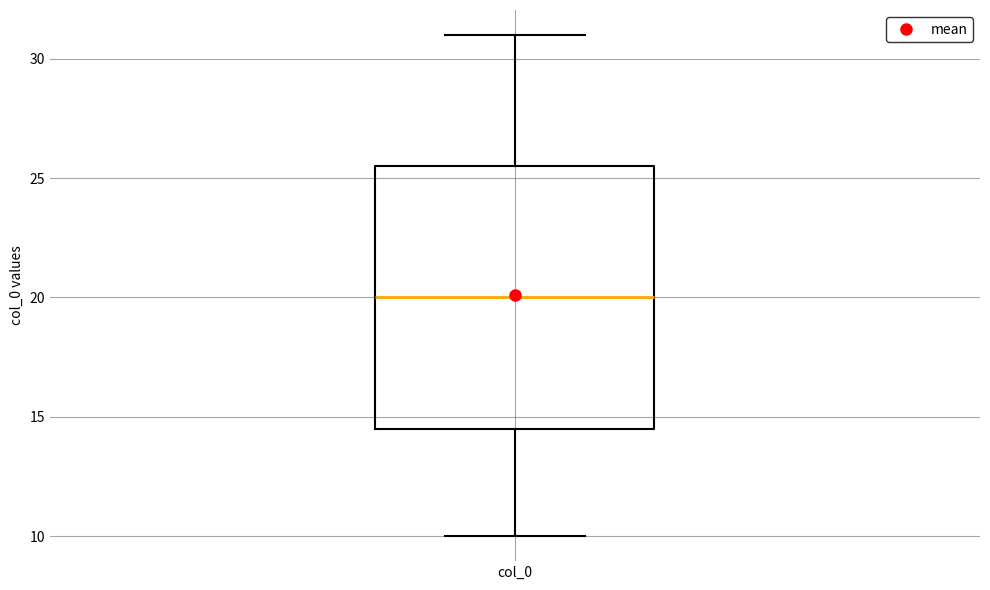

Transcribe this box plot: give where the median line is, the range the box spans, and where the two whiskers end, as read against the y-axis. The values are not printed on the chart, so give them approximately, as read against the axis.

median 20.0, box 14.5 to 25.5, whiskers 10.0 to 31.0